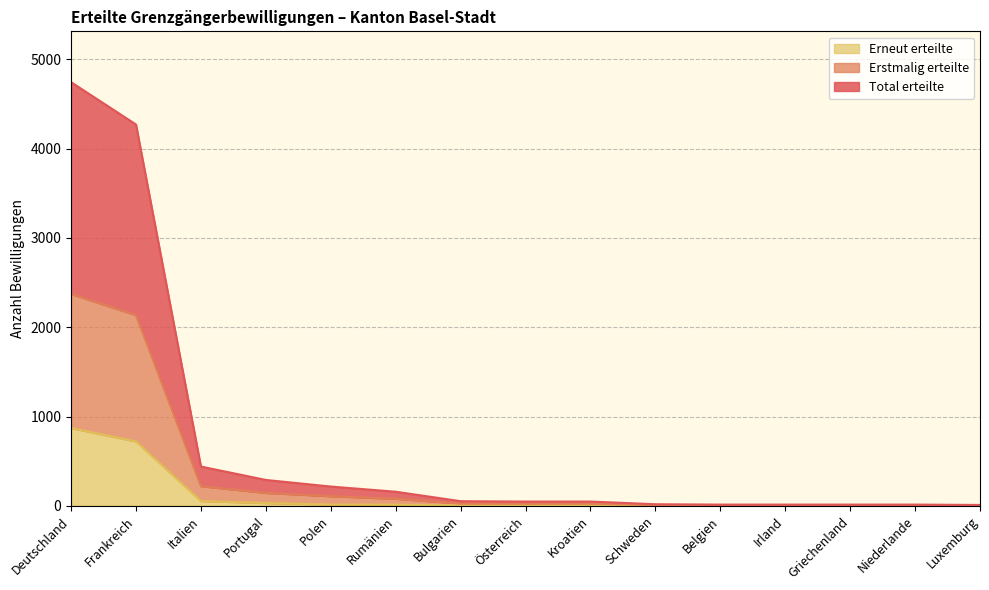

Which category has the highest value in the Erneut erteilte series?

Deutschland